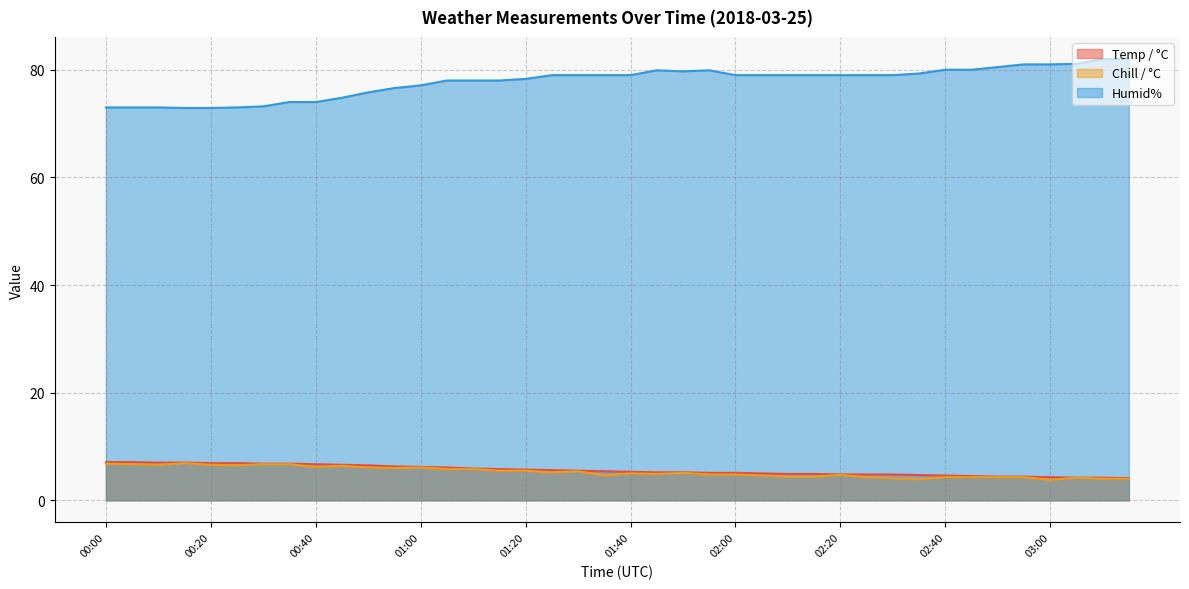

What are all the series names shown in the legend?

Temp / °C, Chill / °C, Humid%